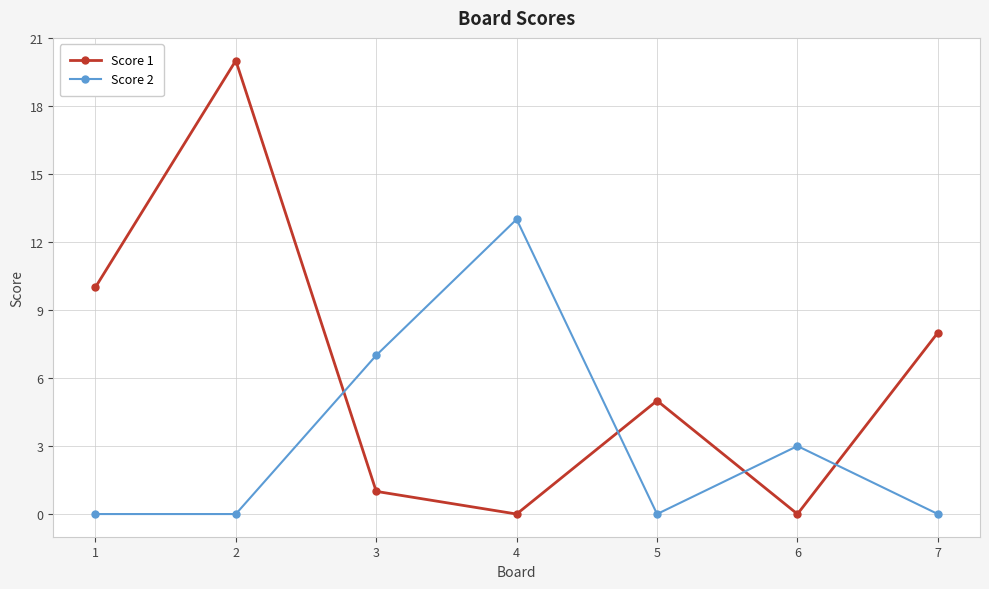

How many categories are shown in the chart?

7